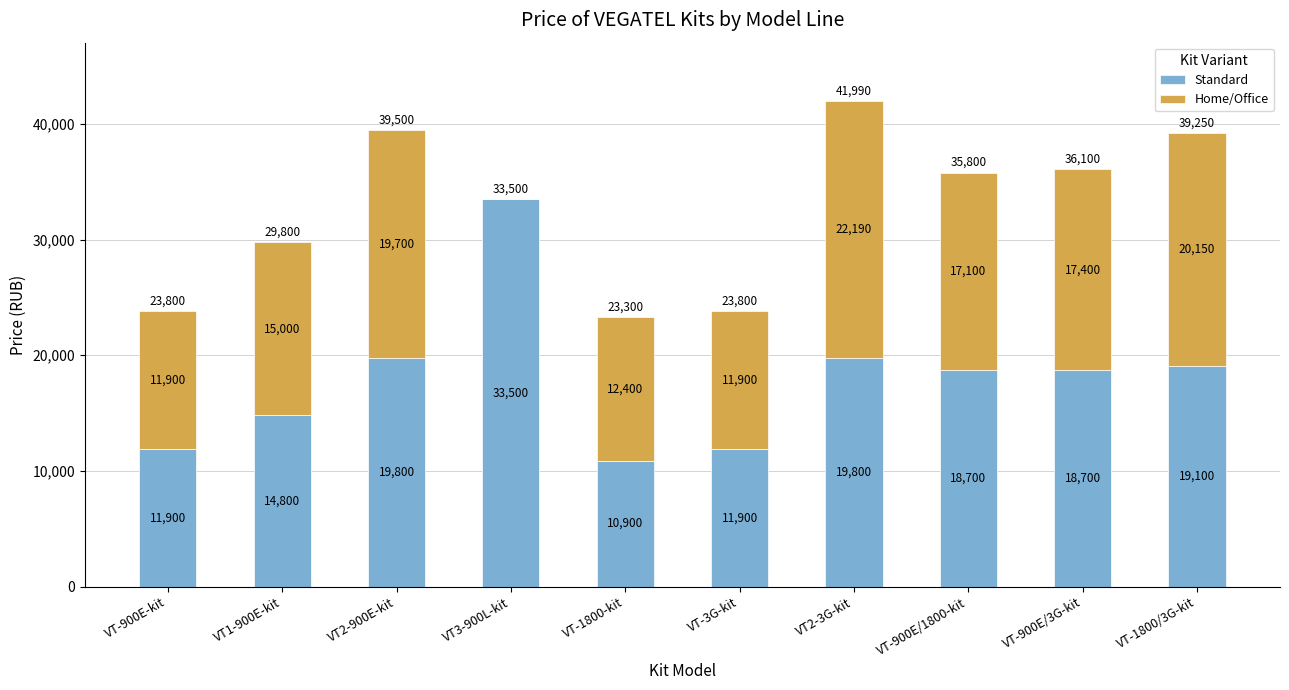

What is the sum of the Standard values at VT-1800-kit and VT-3G-kit?

22800